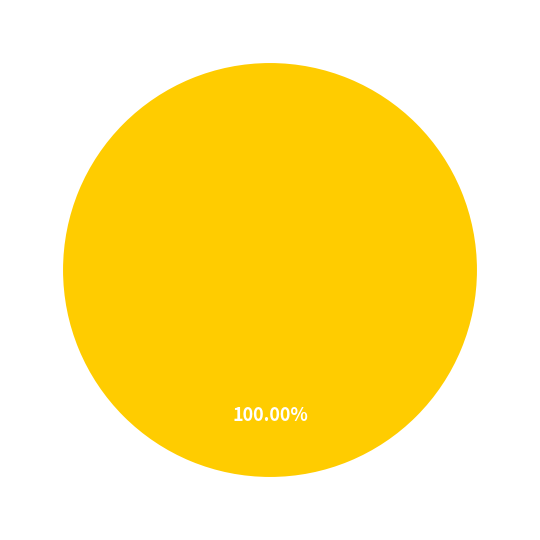

How many slices are in this pie chart?

1